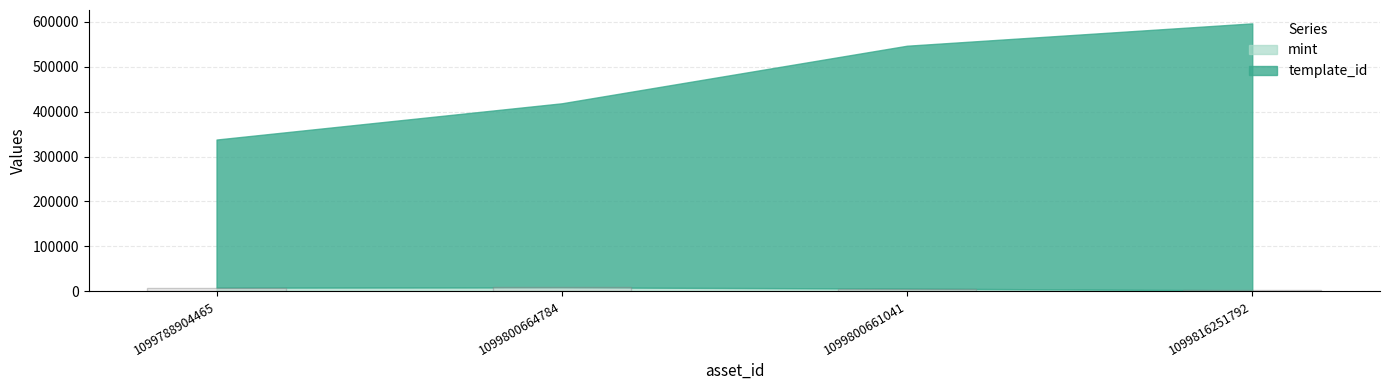

What is the ratio of the value at 1099788904465 to the value at 1099800664784?

0.9